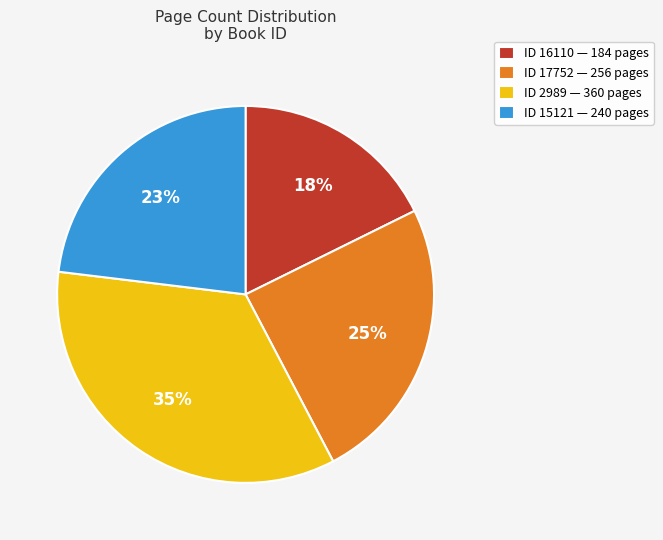

Is there any slice that represents more than half of the pie?

No